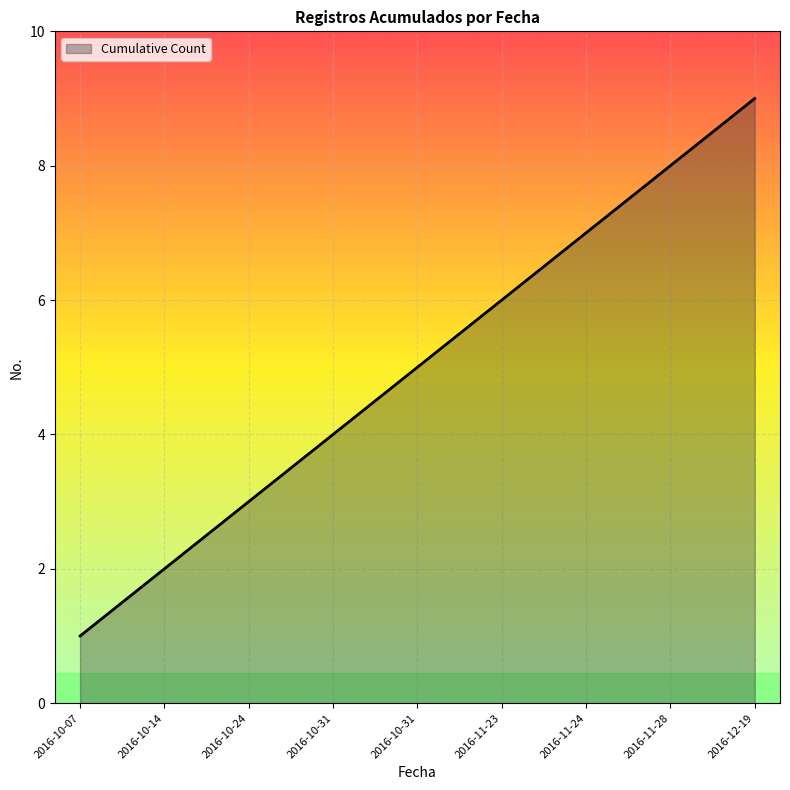

Does the chart have visible grid lines?

Yes